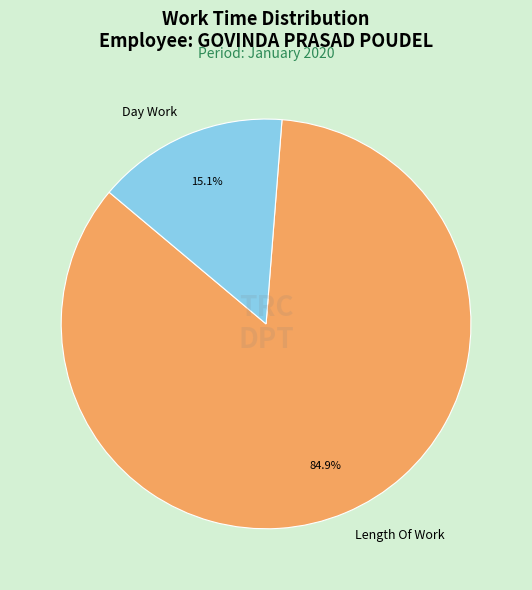

To the nearest percent, what is the average slice percentage?

50%